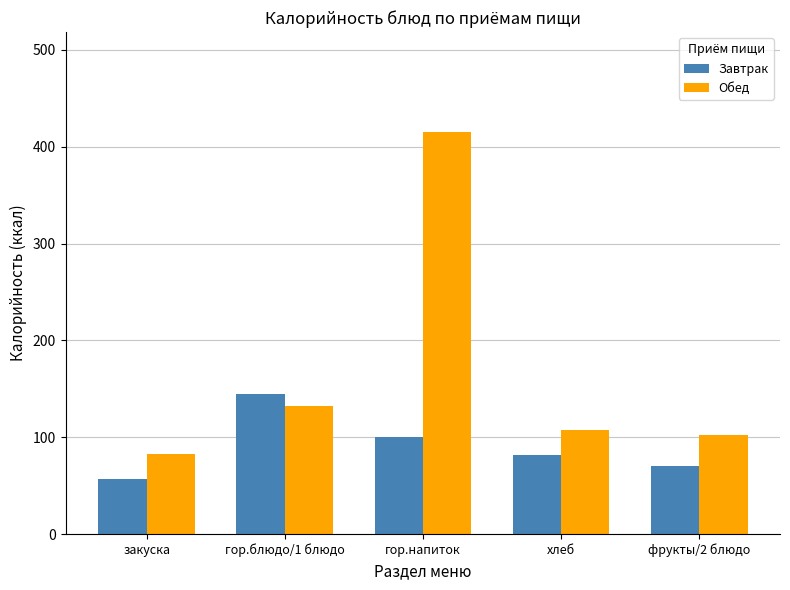

Where does the Обед series first go above 107?

гор.блюдо/1 блюдо